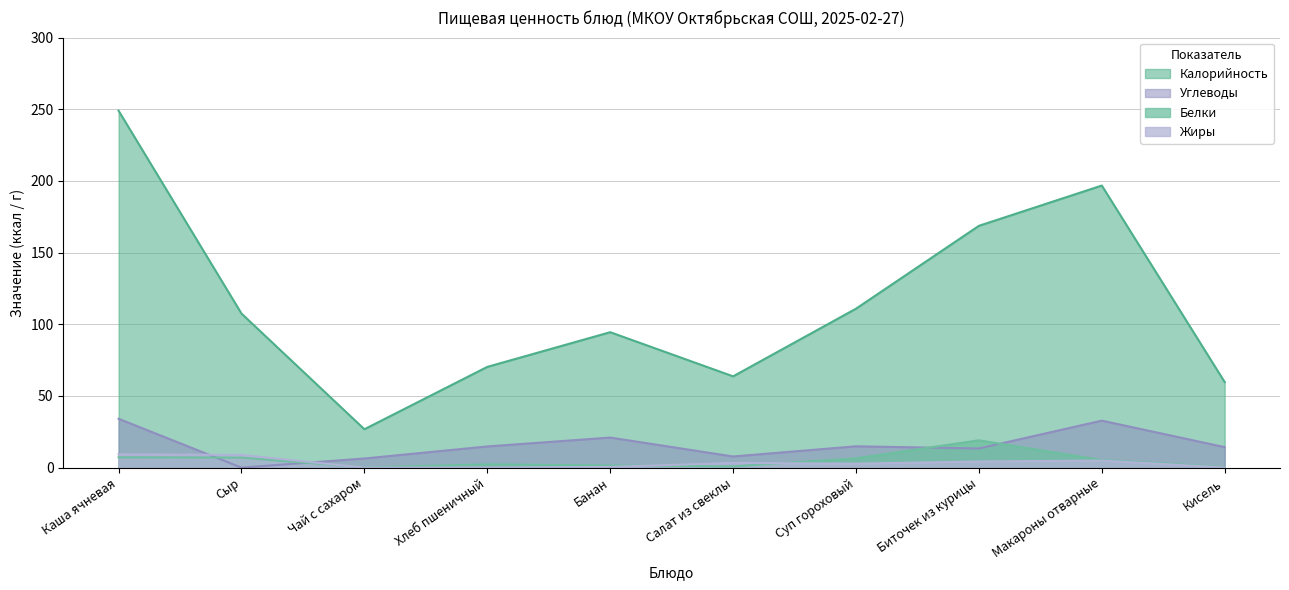

How many interior local peaks does the Углеводы series have?

3